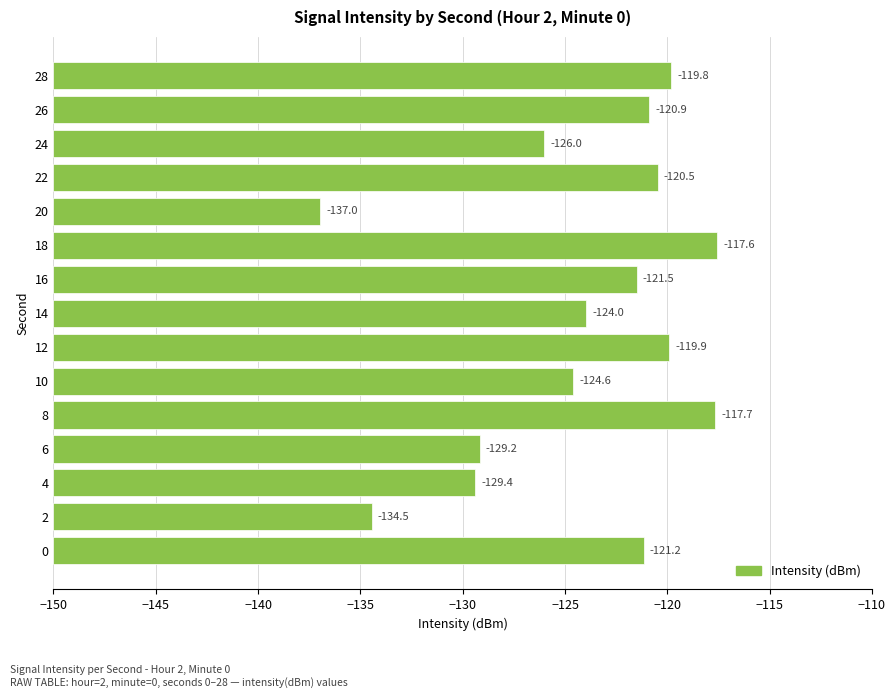

What is the difference between the maximum and minimum values?

19.4